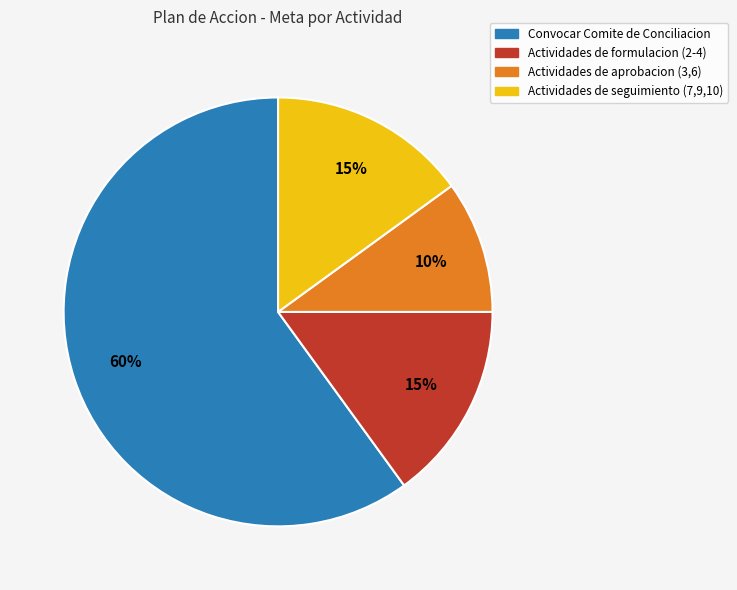

Is there a majority slice in this chart?

Yes